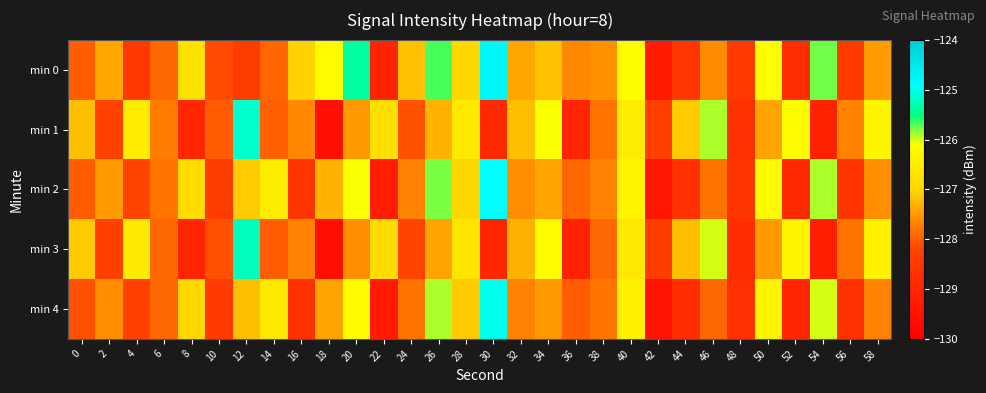

Reading left to right, transcribe all the data shown in this chart.

min 0: 0=-128.0	2=-127.4	4=-128.5	6=-127.9	8=-126.7	10=-128.2	12=-128.4	14=-127.9	16=-127.0	18=-126.2	20=-125.3	22=-129.0	24=-127.2	26=-125.7	28=-127.0	30=-124.8	32=-127.4	34=-127.2	36=-127.6	38=-127.6	40=-126.2	42=-129.3	44=-128.6	46=-127.6	48=-128.5	50=-126.1	52=-128.8	54=-125.8	56=-128.4	58=-127.5
min 1: 0=-127.2	2=-128.3	4=-126.5	6=-127.7	8=-129.0	10=-128.0	12=-125.1	14=-128.0	16=-127.6	18=-129.6	20=-127.5	22=-126.8	24=-128.1	26=-127.3	28=-126.6	30=-128.9	32=-127.2	34=-126.1	36=-129.0	38=-127.8	40=-126.5	42=-128.3	44=-127.1	46=-125.9	48=-128.7	50=-127.4	52=-126.2	54=-129.1	56=-127.7	58=-126.3
min 2: 0=-128.0	2=-127.5	4=-128.2	6=-127.8	8=-126.9	10=-128.4	12=-127.1	14=-126.5	16=-128.6	18=-127.3	20=-126.1	22=-129.2	24=-127.7	26=-125.8	28=-127.0	30=-124.9	32=-127.6	34=-127.4	36=-127.9	38=-127.7	40=-126.3	42=-129.4	44=-128.7	46=-127.8	48=-128.6	50=-126.2	52=-128.9	54=-125.9	56=-128.6	58=-127.6
min 3: 0=-127.1	2=-128.3	4=-126.6	6=-127.9	8=-129.0	10=-128.1	12=-125.2	14=-128.0	16=-127.7	18=-129.6	20=-127.6	22=-126.9	24=-128.2	26=-127.4	28=-126.7	30=-129.0	32=-127.3	34=-126.2	36=-129.1	38=-127.9	40=-126.6	42=-128.4	44=-127.2	46=-126.0	48=-128.8	50=-127.5	52=-126.3	54=-129.2	56=-127.8	58=-126.4
min 4: 0=-128.1	2=-127.6	4=-128.3	6=-127.9	8=-127.0	10=-128.5	12=-127.2	14=-126.6	16=-128.7	18=-127.4	20=-126.2	22=-129.3	24=-127.8	26=-125.9	28=-127.1	30=-125.0	32=-127.7	34=-127.5	36=-128.0	38=-127.8	40=-126.4	42=-129.5	44=-128.8	46=-127.9	48=-128.7	50=-126.3	52=-129.0	54=-126.0	56=-128.7	58=-127.7